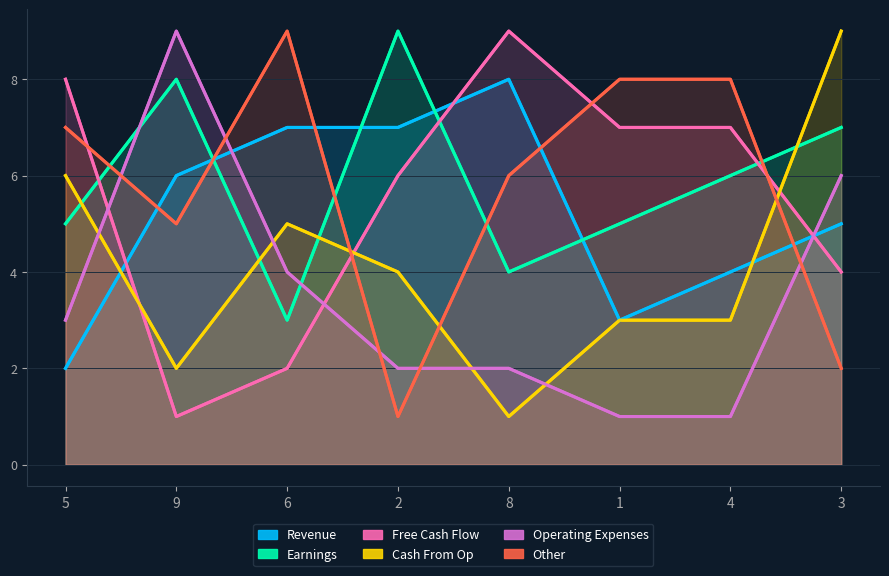

Which series changed the most between 9 and 2?

Operating Expenses